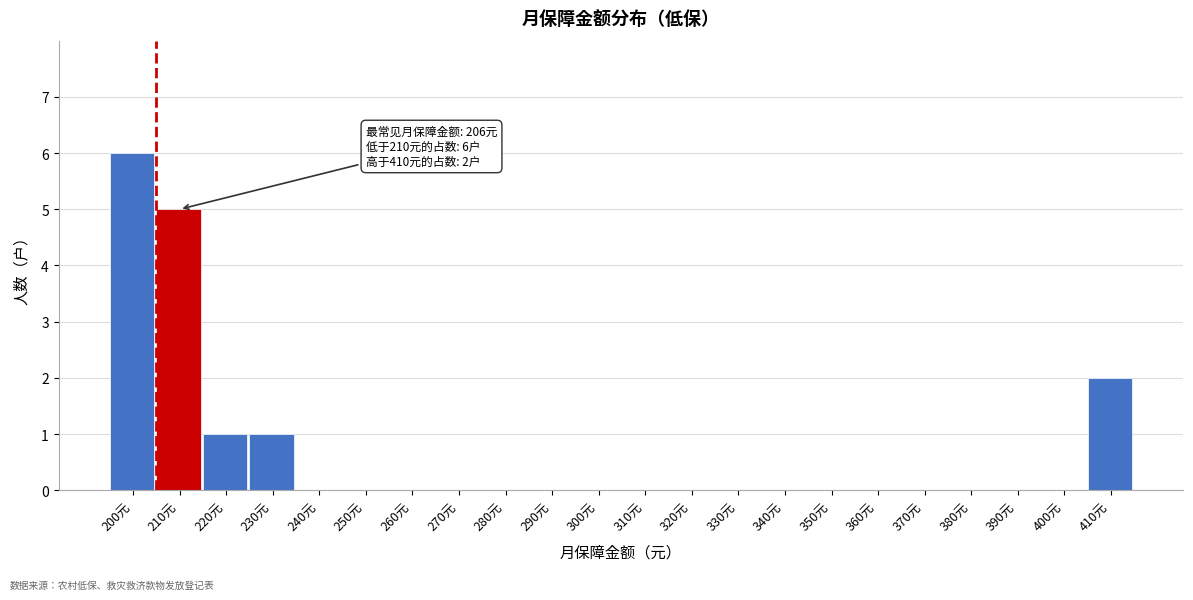

Reading right to left, extract all data points from this chart.

410元=2	400元=0	390元=0	380元=0	370元=0	360元=0	350元=0	340元=0	330元=0	320元=0	310元=0	300元=0	290元=0	280元=0	270元=0	260元=0	250元=0	240元=0	230元=1	220元=1	210元=5	200元=6